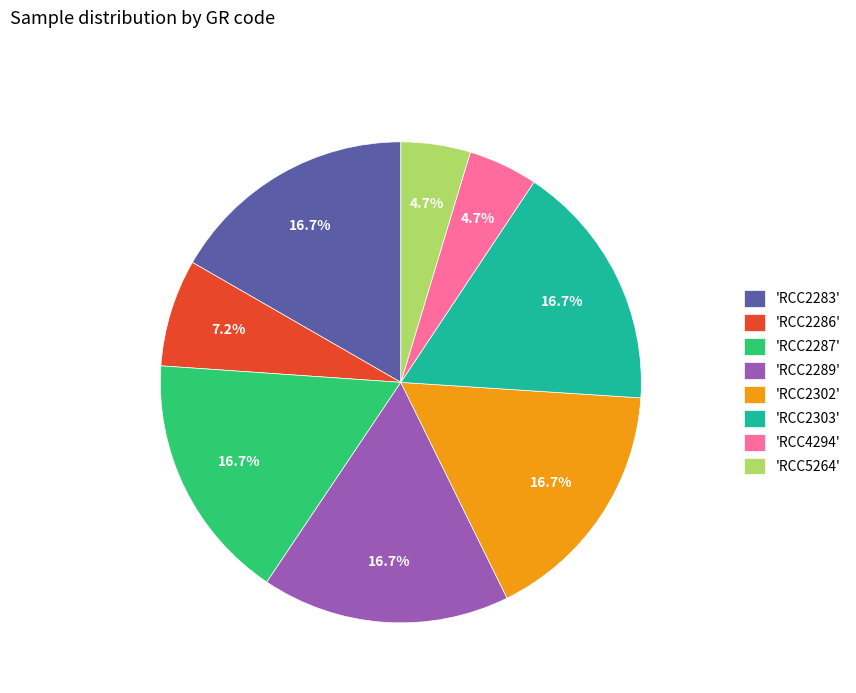

How much of the chart is everything except 'RCC5264'?

95.3%